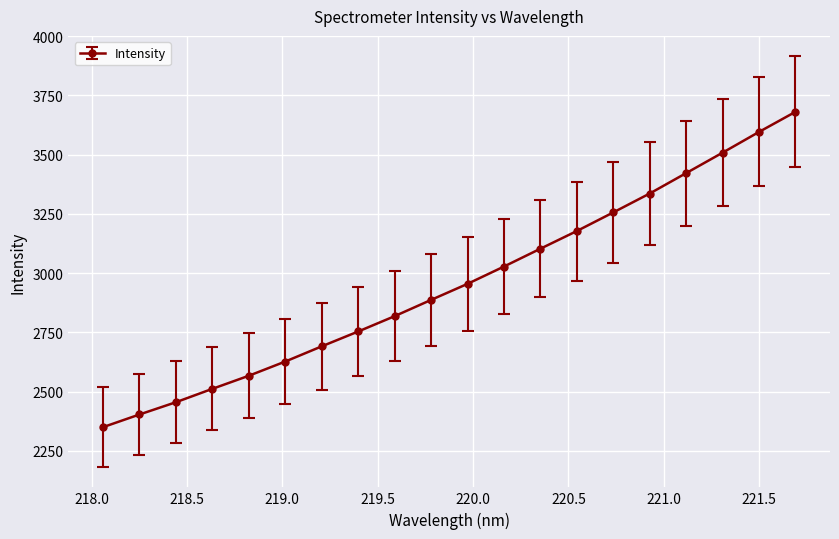

What is the maximum value shown in the chart?

3680.4